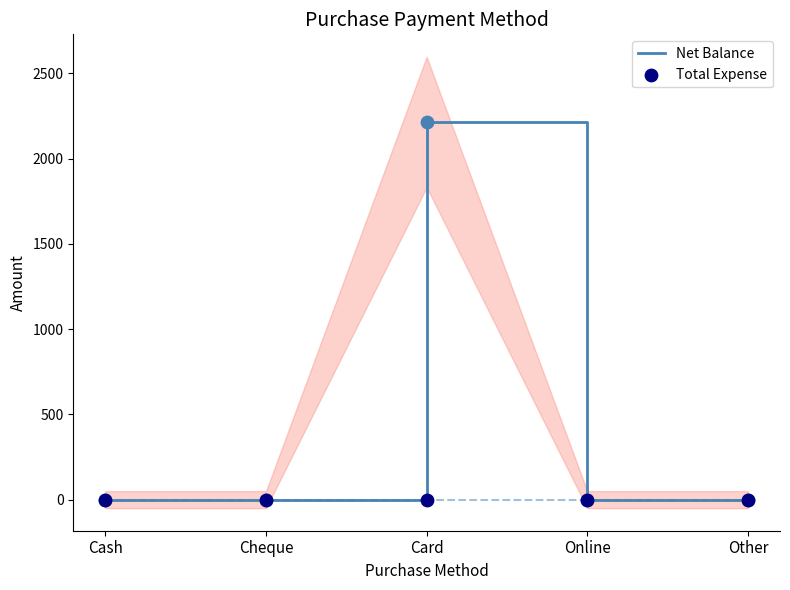

At which category is the sum across all series the highest?

Card